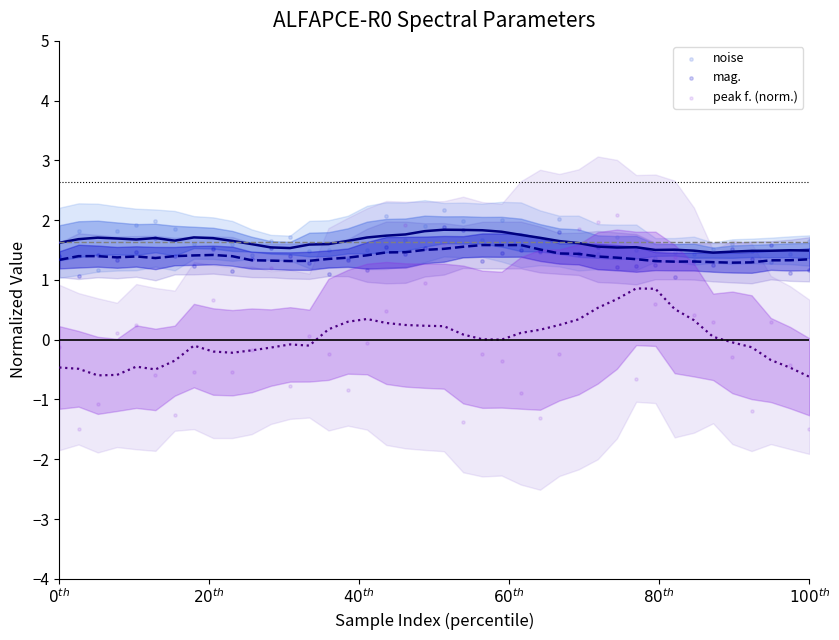

Which series has the widest spread of Y values?

peak f. (norm.)